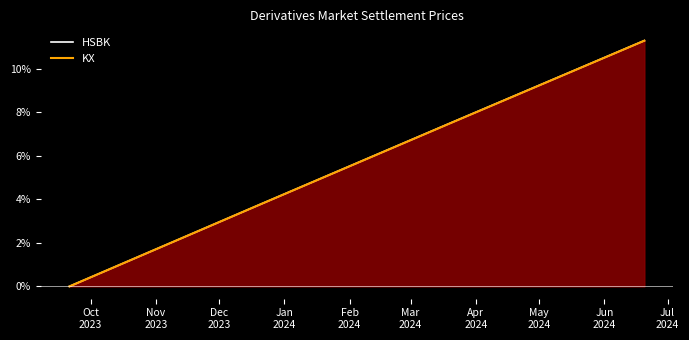

What is the maximum value for HSBK?

11.3